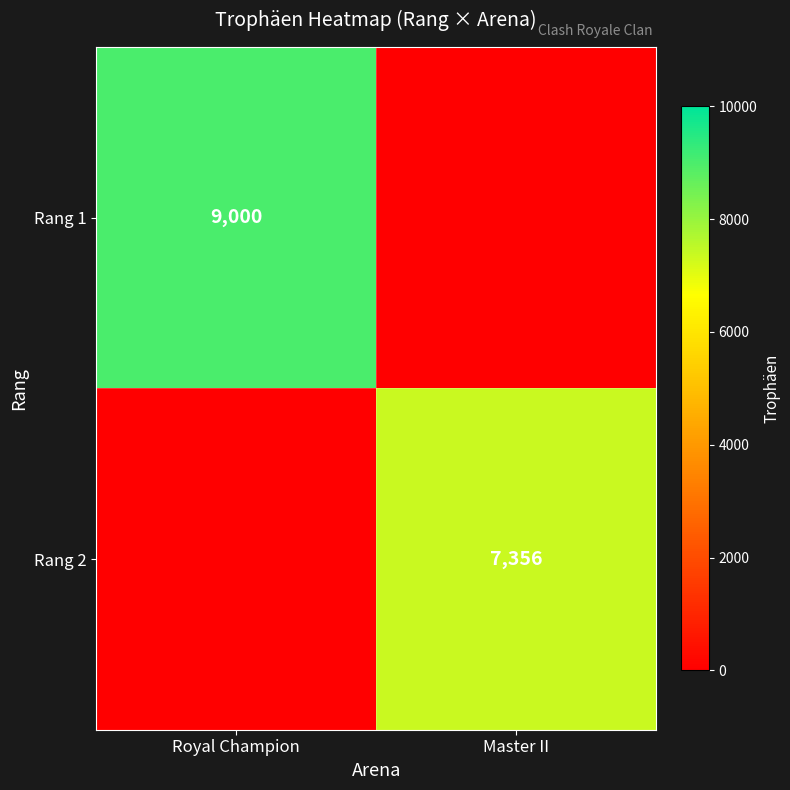

Is it true that Rang 2 equals 2720 at Master II?

False